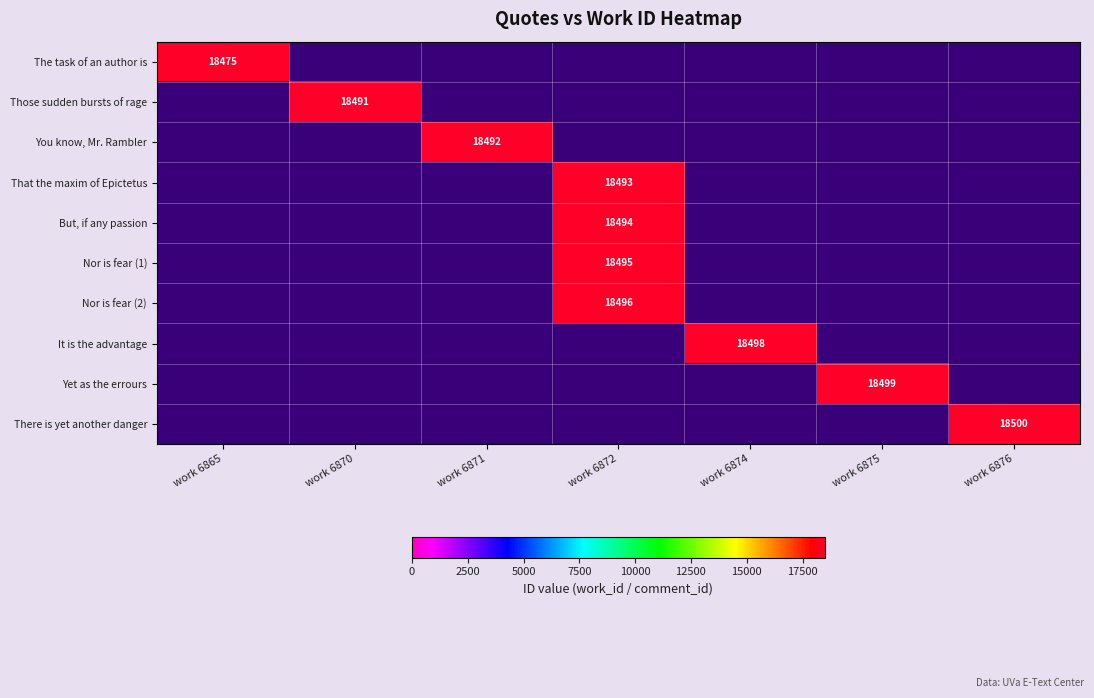

True or false: There is yet another danger has a value of 18500 at work 6876.

True